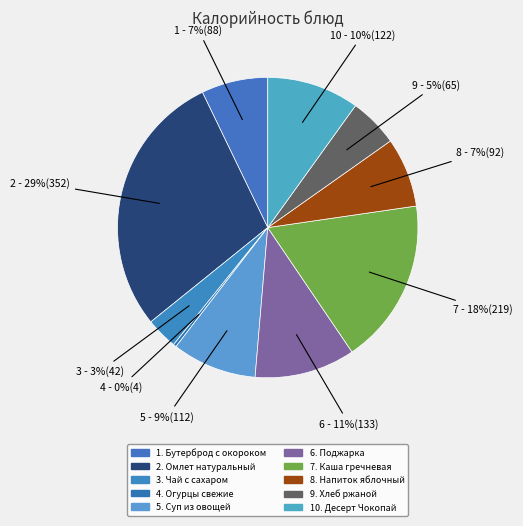

How many slices are in this pie chart?

10